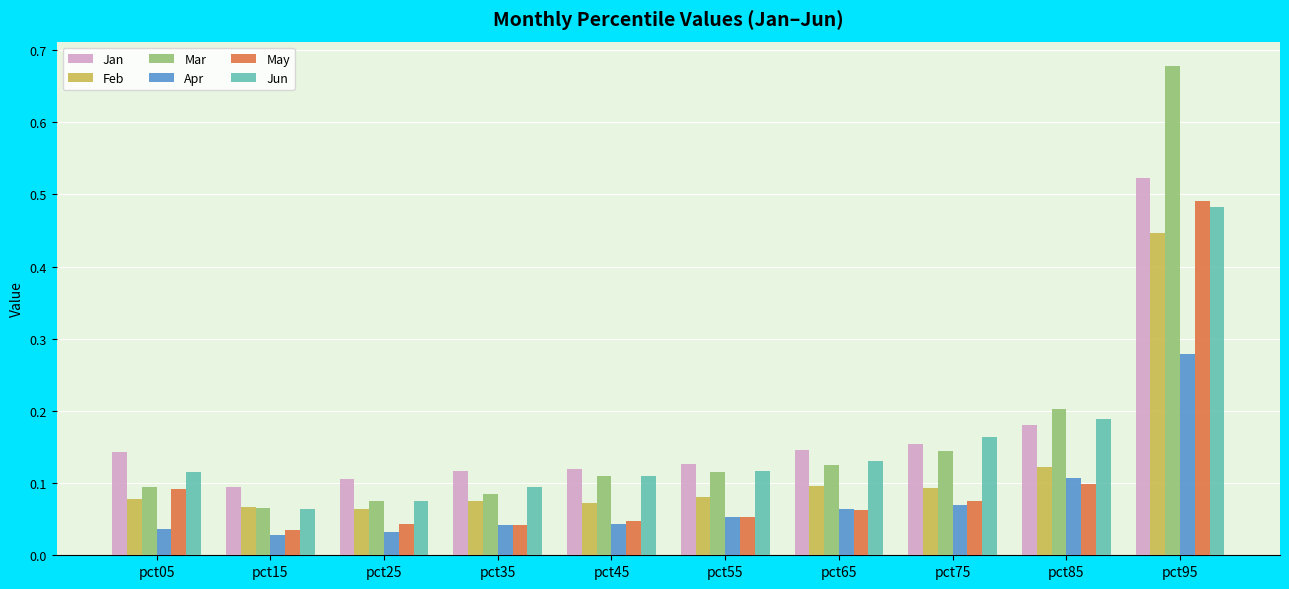

Which series changed the most between pct25 and pct65?

Jun